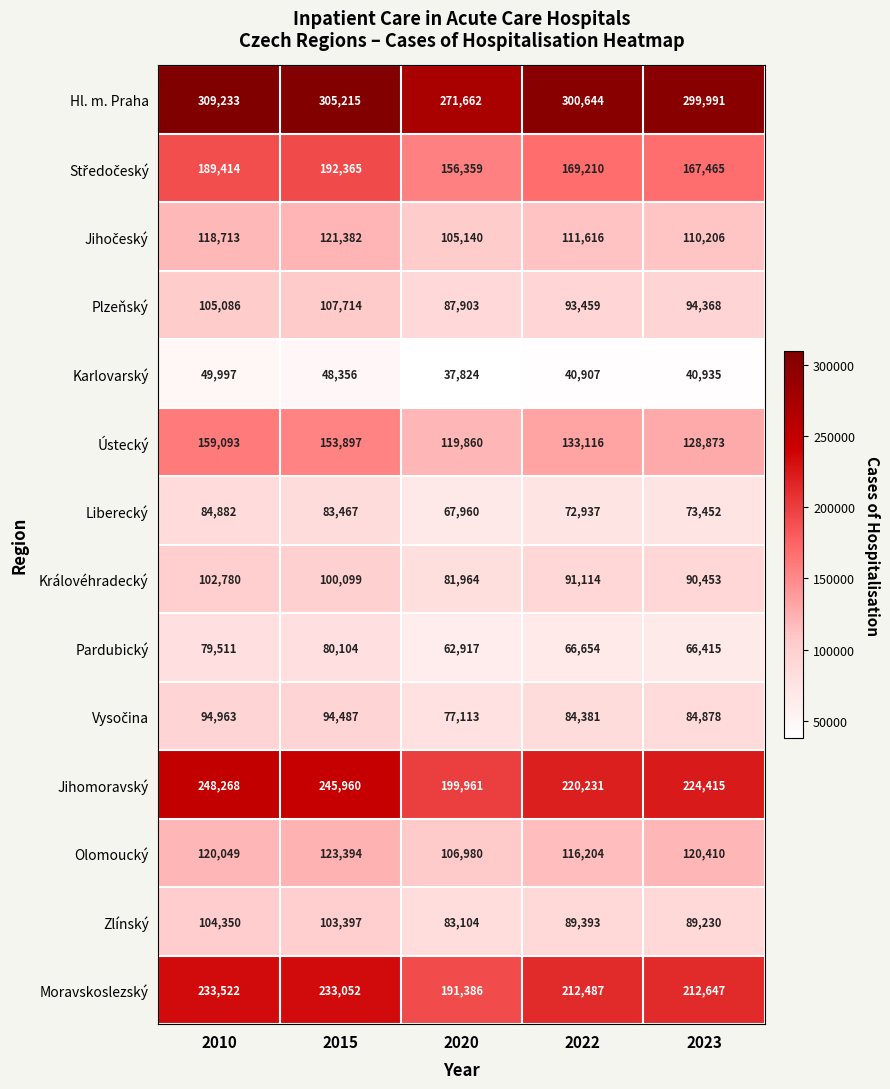

How many series are shown in this chart?

14